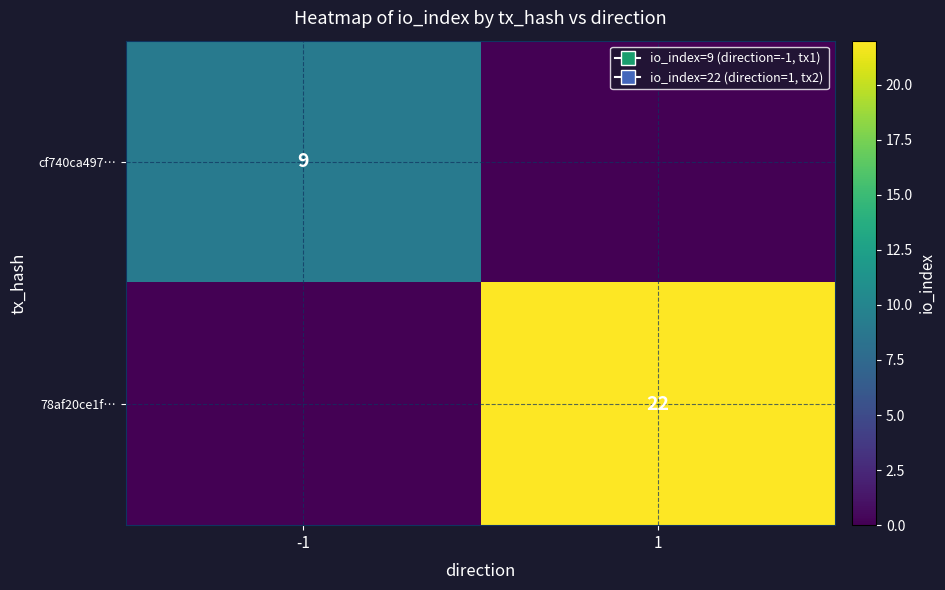

The 78af20ce1f… series shows 38 at 1. True or false?

False